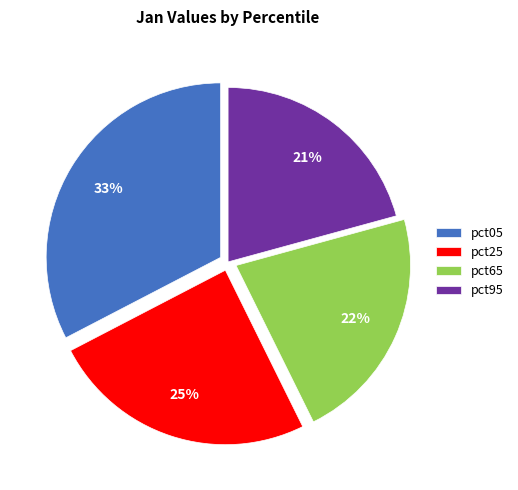

What is the largest slice in the pie chart?

pct05